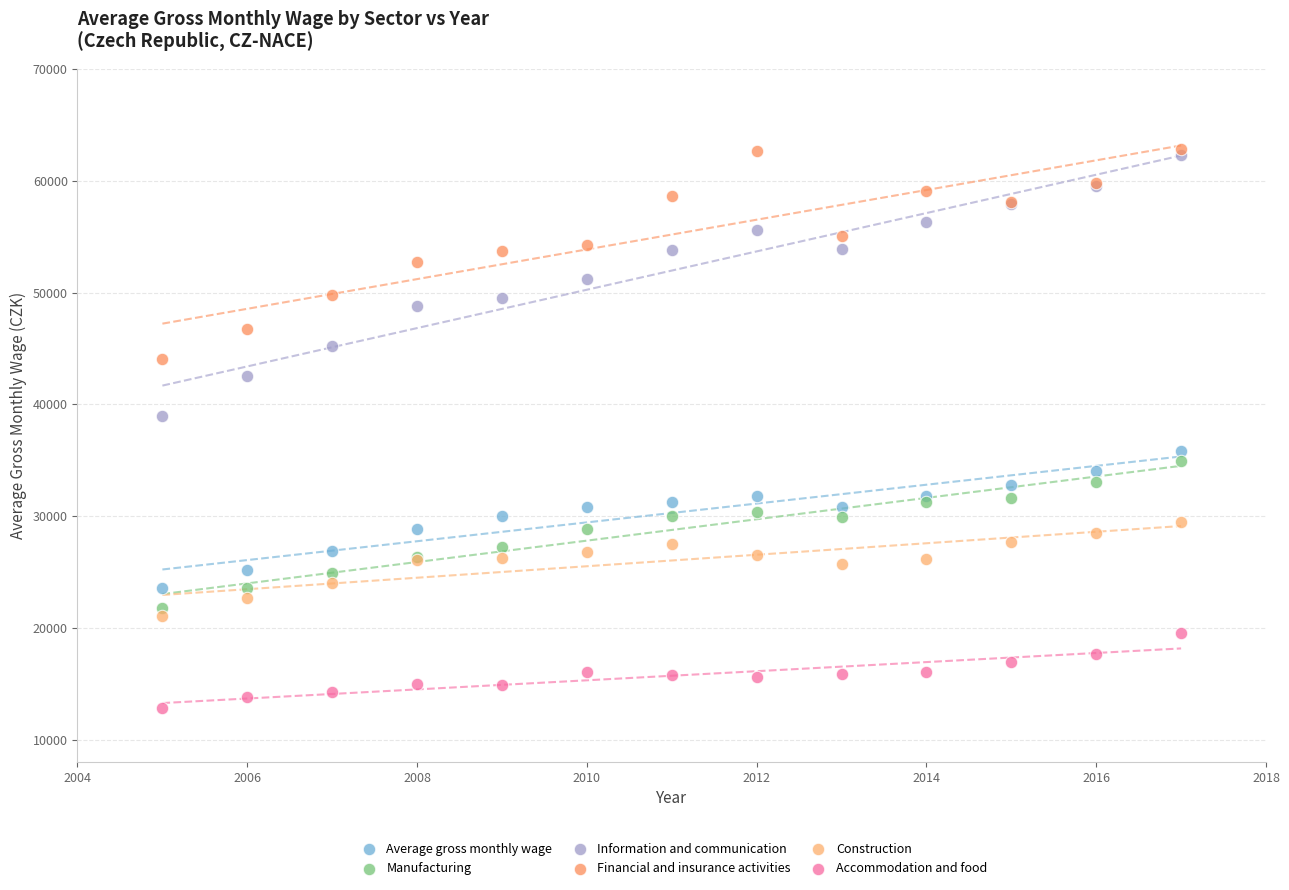

Across all series, what Y value is closest to 37862?

38985